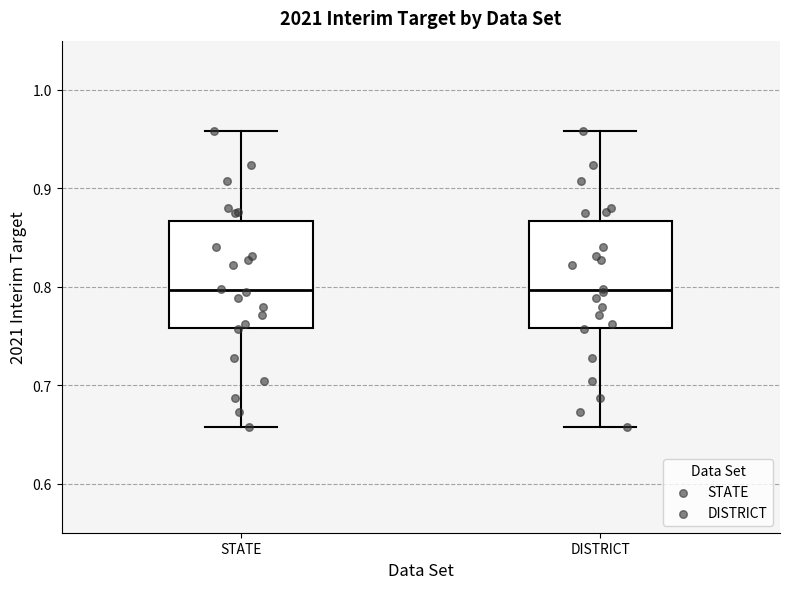

Reading left to right, read every box against the y-axis: the position of its median line, the range the box covers, and the ends of its whiskers. The values are not printed on the chart, so give them approximately, as read against the axis.

STATE: median 0.80, box 0.76 to 0.87, whiskers 0.66 to 0.96
DISTRICT: median 0.80, box 0.76 to 0.87, whiskers 0.66 to 0.96